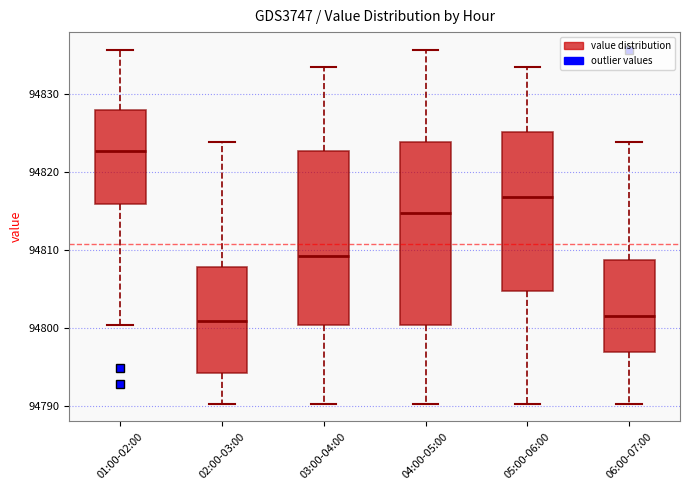

Reading left to right, read every box against the y-axis: the position of its median line, the range the box covers, and the ends of its whiskers. The values are not printed on the chart, so give them approximately, as read against the axis.

01:00-02:00: median 94823, box 94816 to 94828, whiskers 94800 to 94836
02:00-03:00: median 94801, box 94794 to 94808, whiskers 94790 to 94824
03:00-04:00: median 94809, box 94800 to 94823, whiskers 94790 to 94833
04:00-05:00: median 94815, box 94800 to 94824, whiskers 94790 to 94836
05:00-06:00: median 94817, box 94805 to 94825, whiskers 94790 to 94833
06:00-07:00: median 94802, box 94797 to 94809, whiskers 94790 to 94824